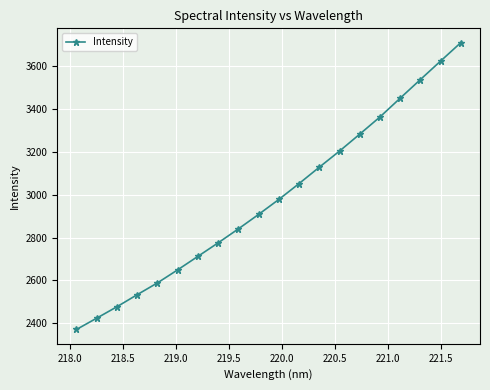

Reading left to right, transcribe all the data shown in this chart.

2371.0	2423.8	2477.1	2533.3	2588.3	2649.2	2712.1	2775.2	2840.3	2907.8	2977.6	3051.7	3128.0	3203.3	3282.3	3362.5	3450.1	3536.9	3623.3	3709.2